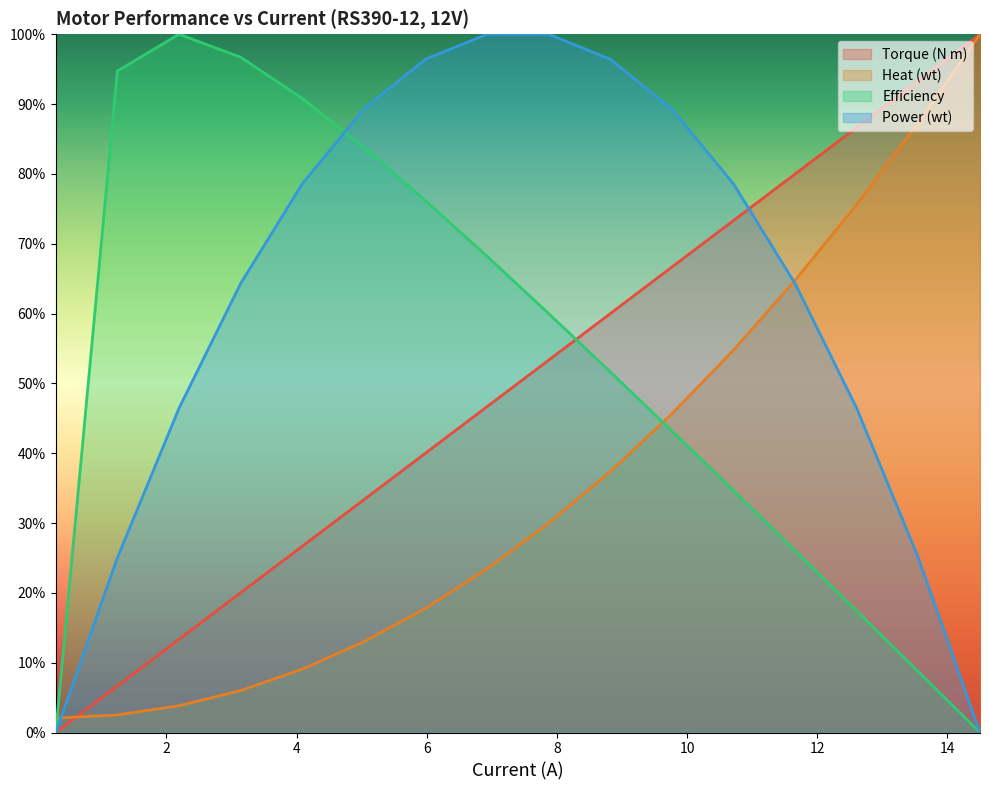

What value does the Power (wt) series have at 4.086666666666668?

0.8